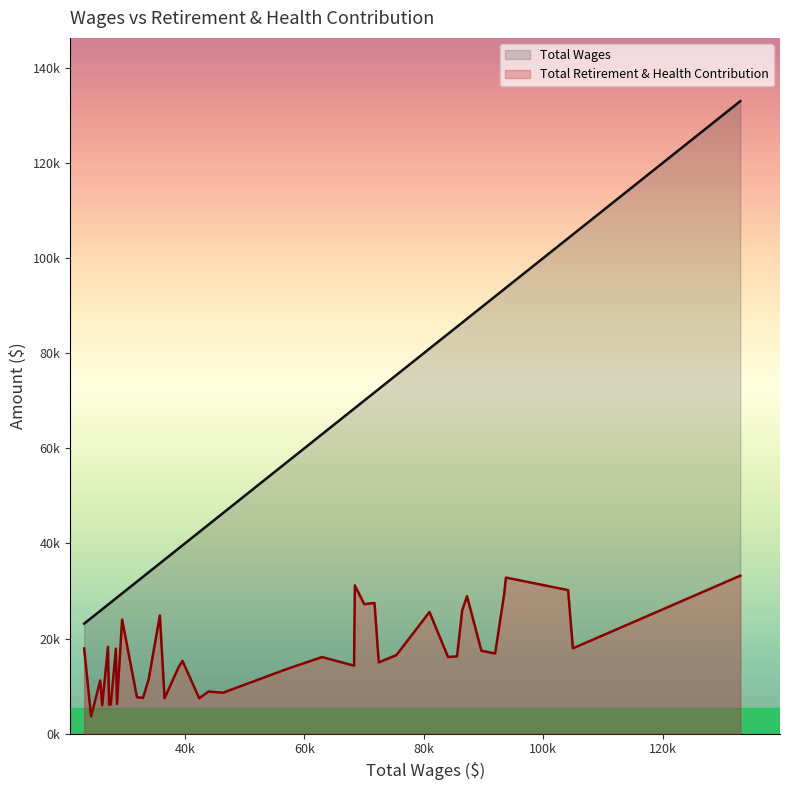

How many lines are shown in the chart?

2